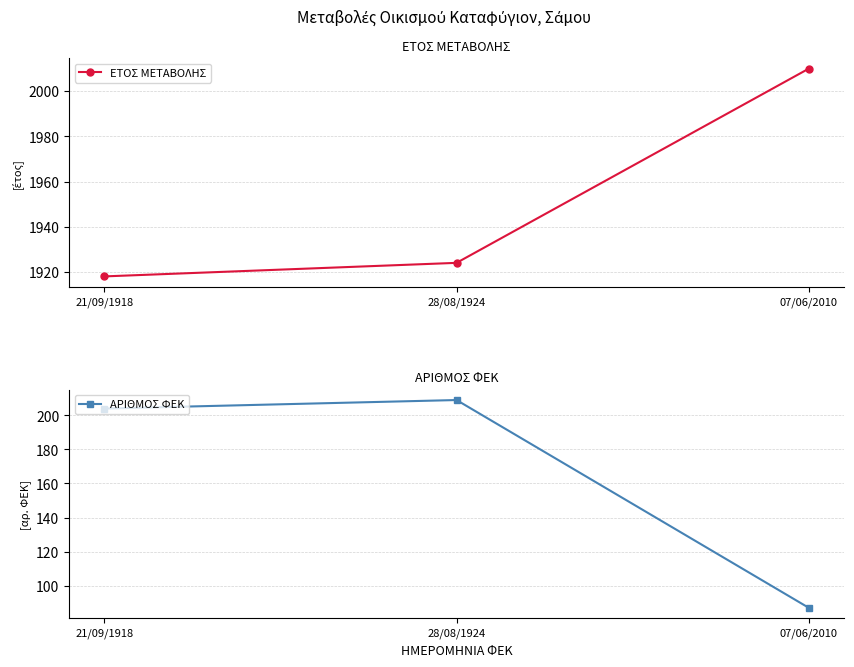

What is the label of the 2nd point from the left?

28/08/1924